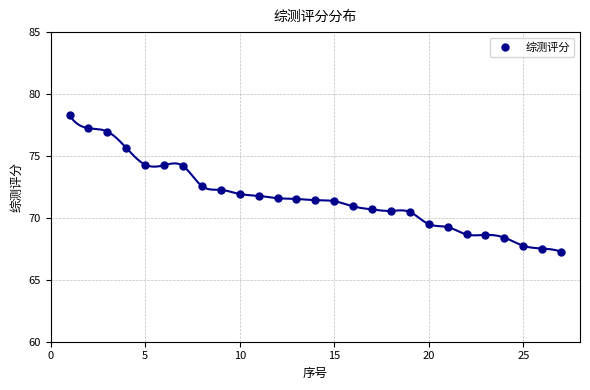

What is the lowest value of the 综测评分 series?

67.3